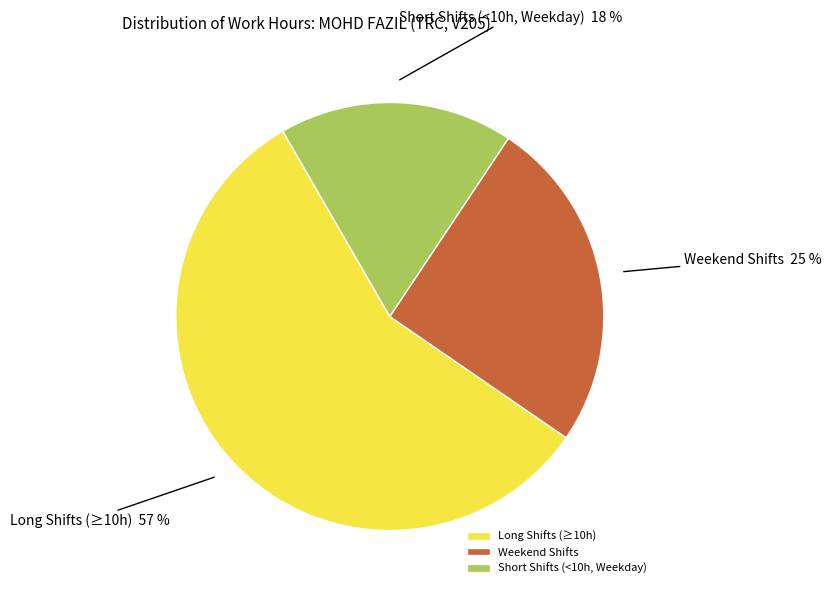

Does any single category account for the majority?

Yes